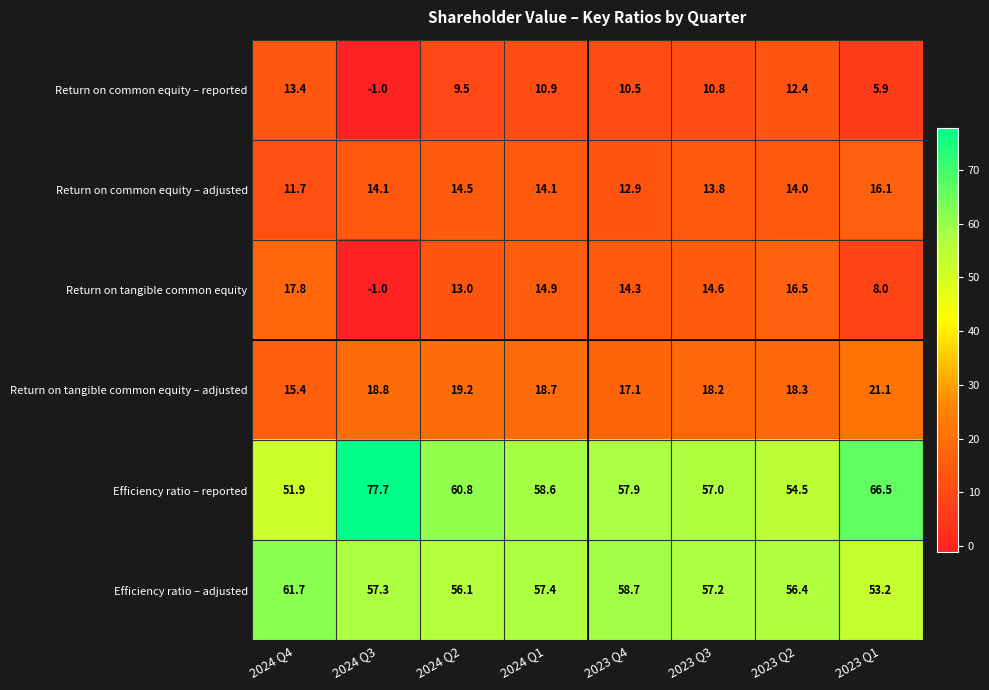

What is the highest value of the Efficiency ratio – adjusted series?

61.7